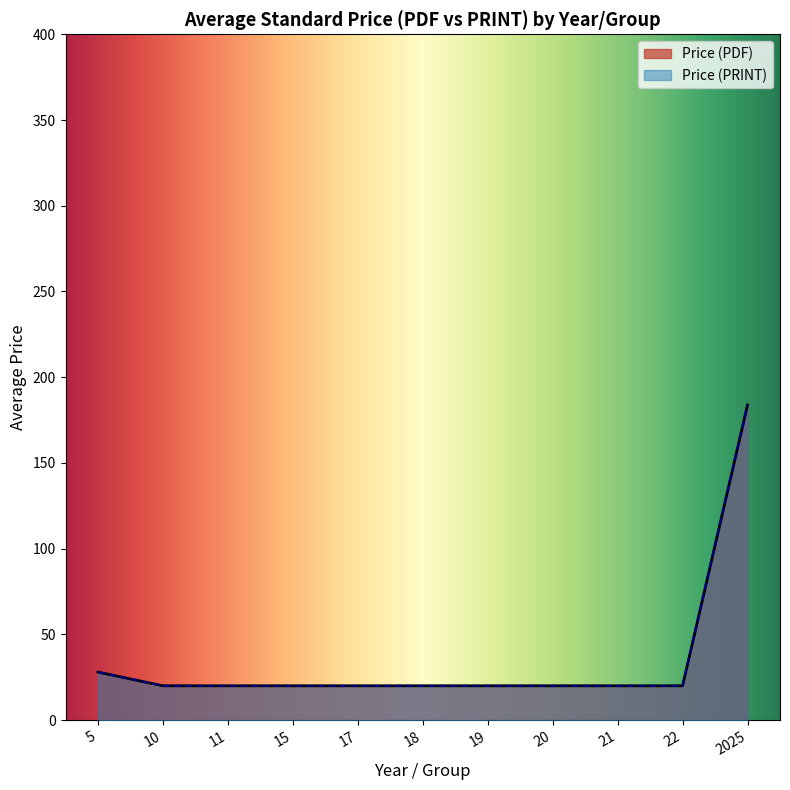

Does the chart display data point markers on the line(s)?

No